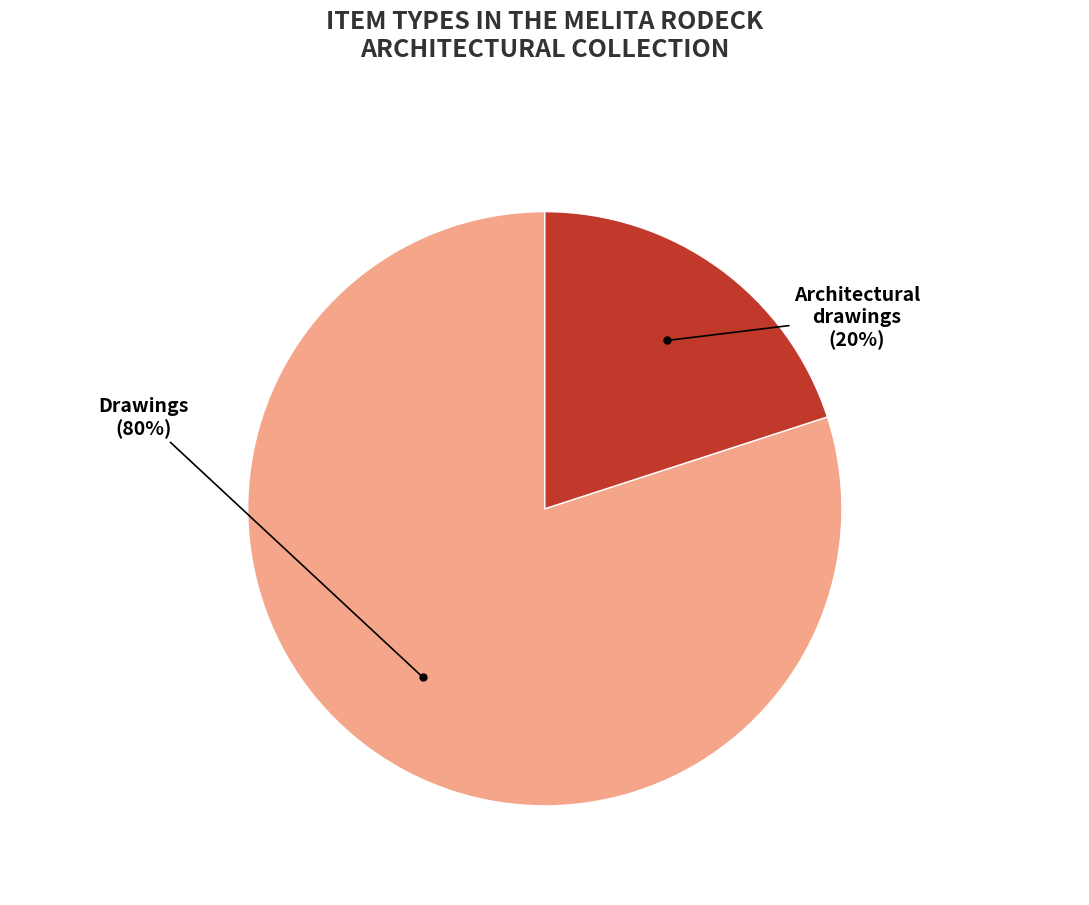

Is there any slice that represents more than half of the pie?

Yes